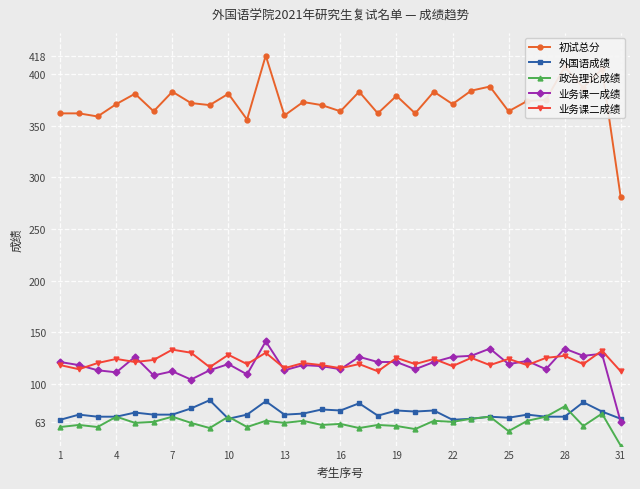

How many series are shown in this chart?

5